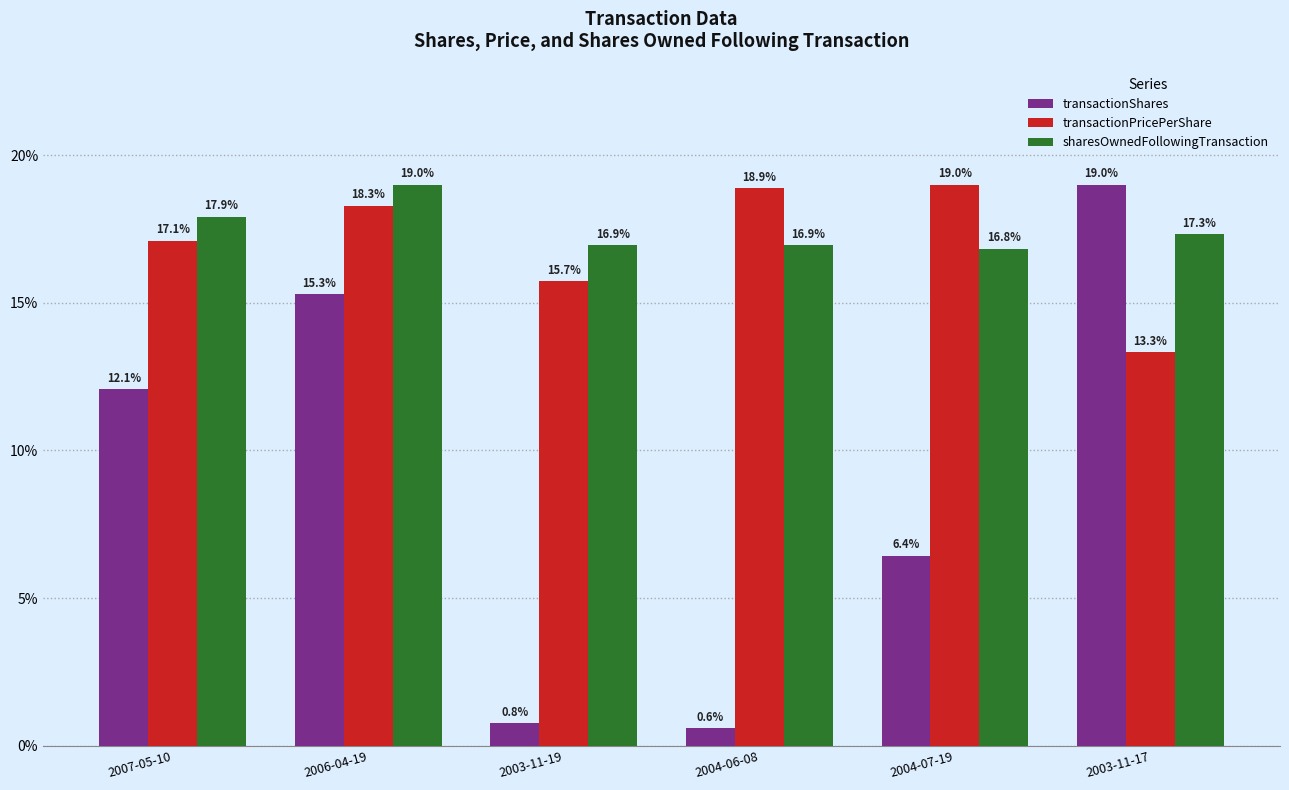

What is the sum of all sharesOwnedFollowingTransaction values?

105.0